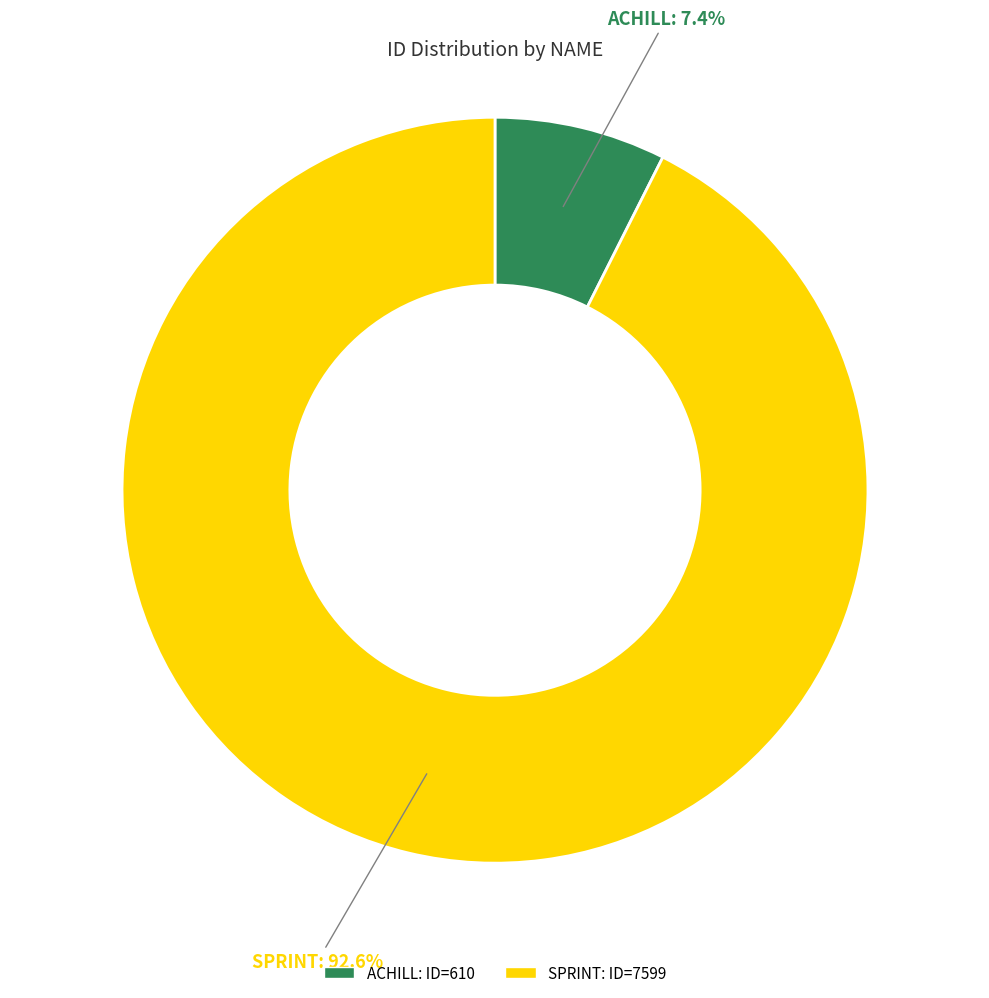

Count the number of slices in the pie.

2